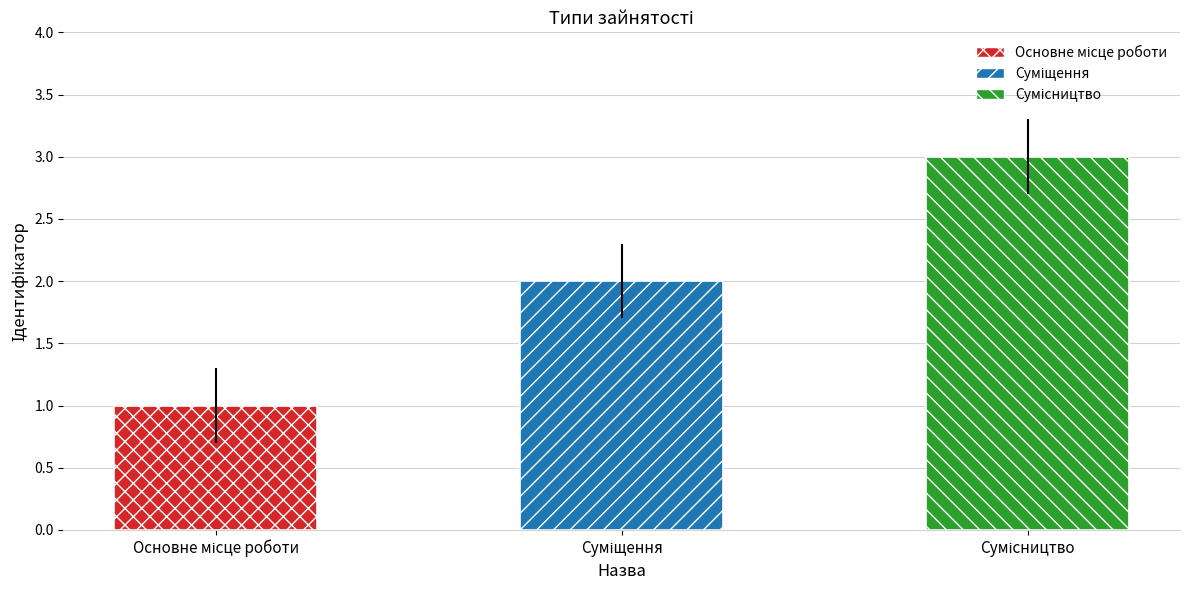

What is the maximum value shown in the chart?

3